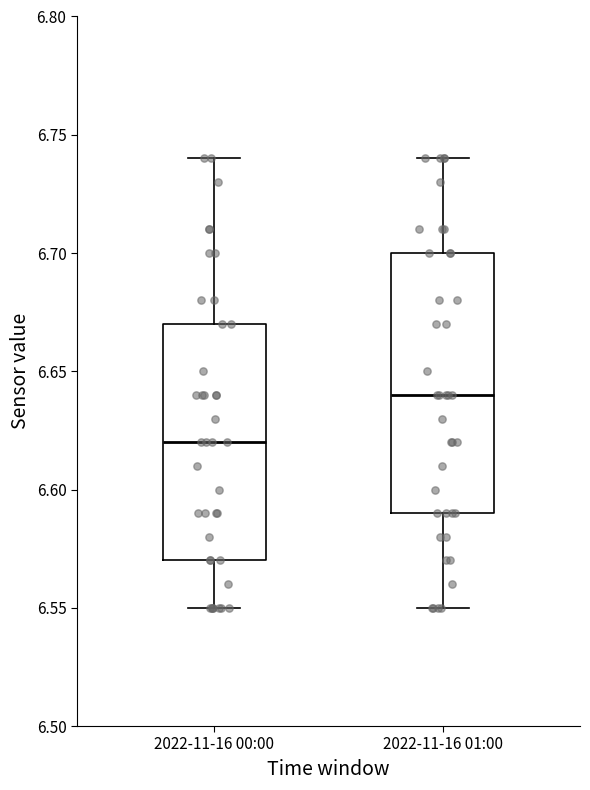

Reading left to right, transcribe this box plot: for each box, give where its median line is, the range the box spans, and where its two whiskers end, as read against the y-axis. The values are not printed on the chart, so give them approximately, as read against the axis.

2022-11-16 00:00: median 6.62, box 6.57 to 6.67, whiskers 6.55 to 6.74
2022-11-16 01:00: median 6.64, box 6.59 to 6.70, whiskers 6.55 to 6.74